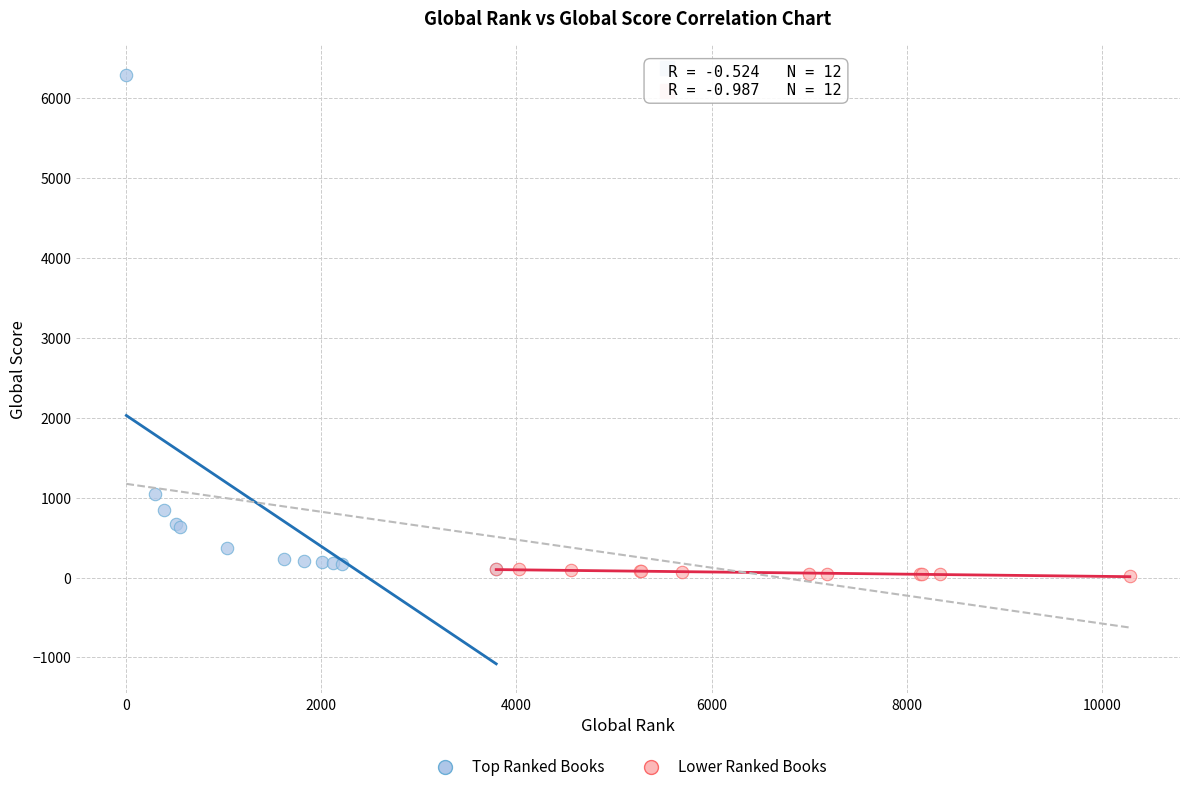

Which series has the widest spread of Y values?

Top Ranked Books